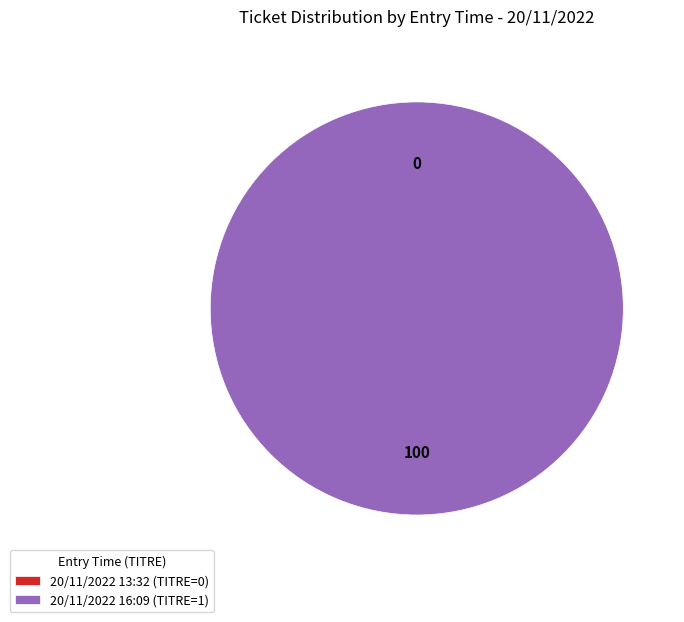

Does 20/11/2022 16:09 represent more than half of the total?

Yes